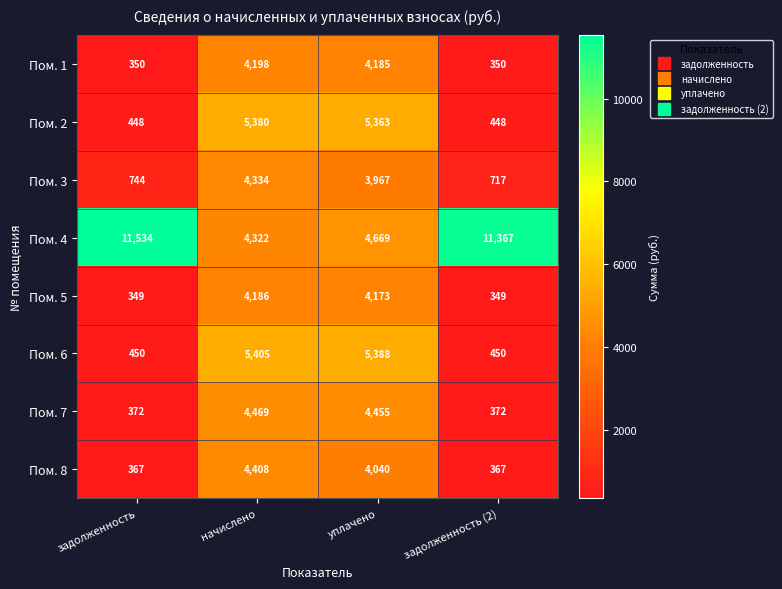

What is the smallest value displayed?

349